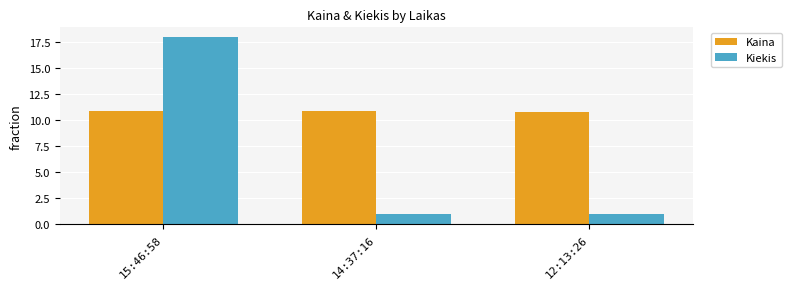

At how many categories does at least one series exceed 16?

1